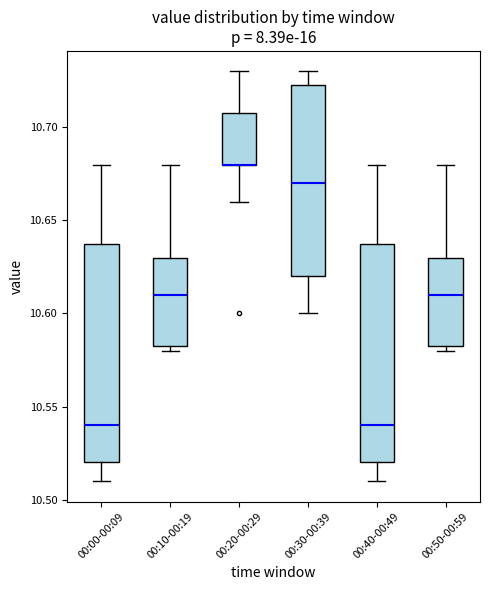

Where does the upper whisker of the box for 00:20-00:29 end on the y-axis? The values are not printed on the chart, so give them approximately, as read against the axis.

10.730